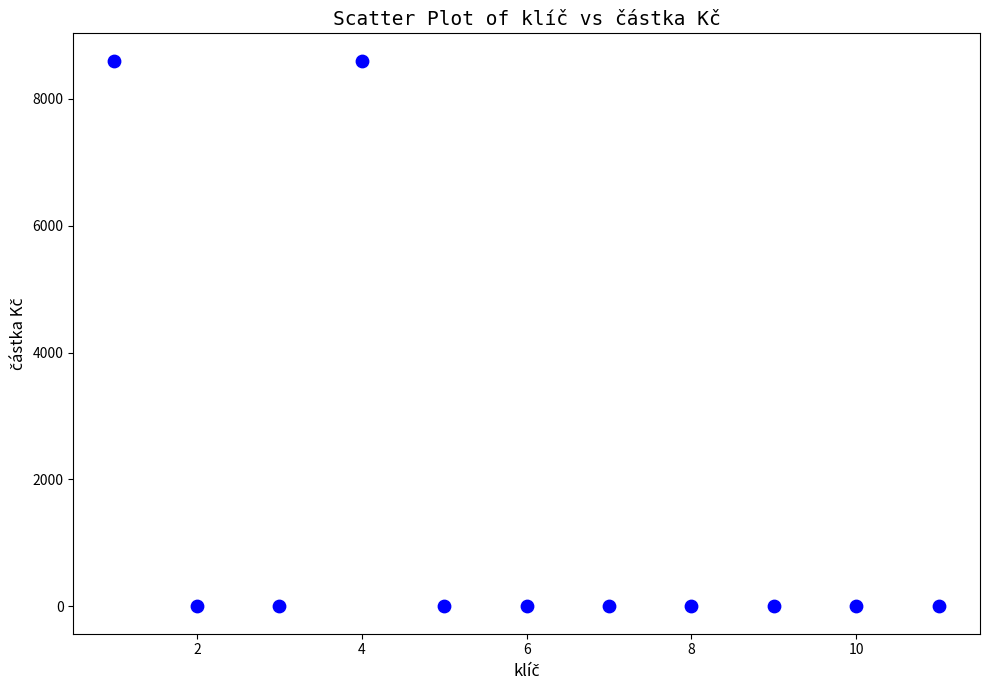

What is the average X value?

6